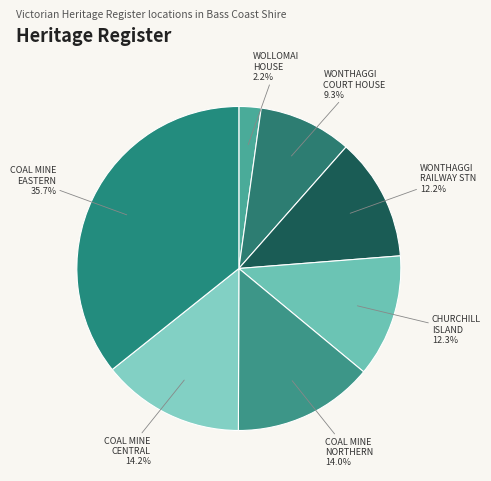

Does any single category account for the majority?

No